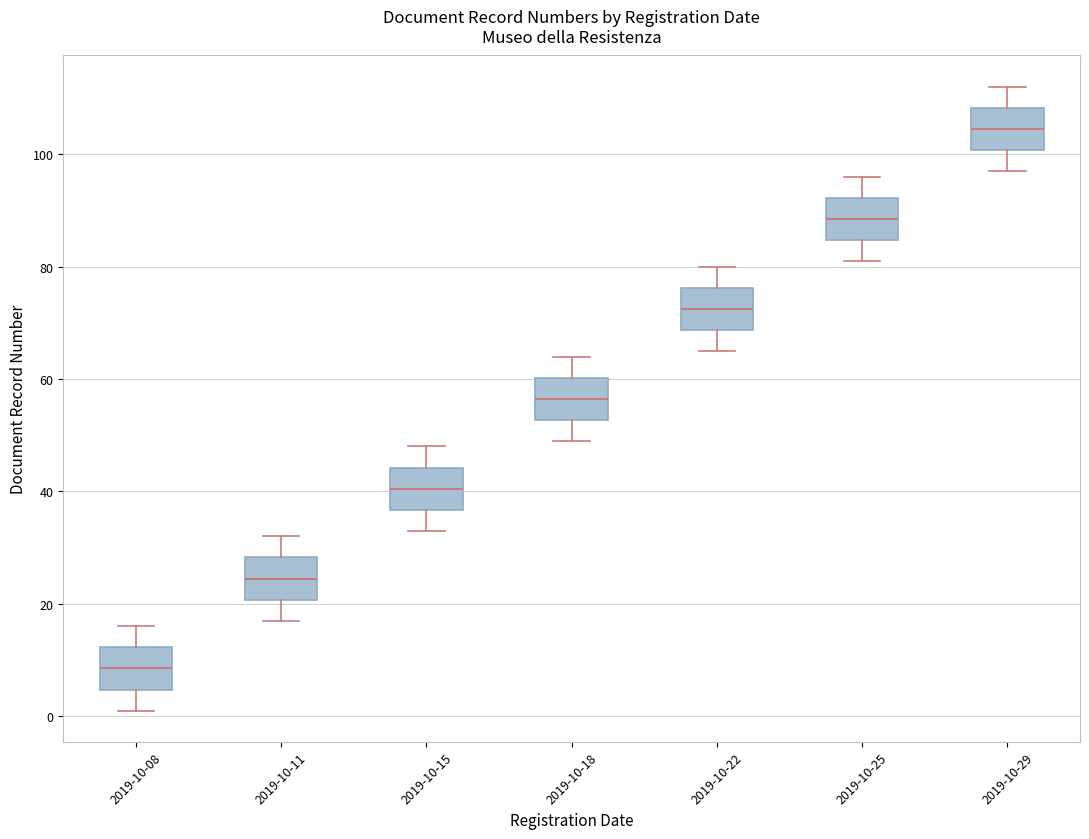

Reading left to right, read every box against the y-axis: the position of its median line, the range the box covers, and the ends of its whiskers. The values are not printed on the chart, so give them approximately, as read against the axis.

2019-10-08: median 8, box 4 to 12, whiskers 2 to 16
2019-10-11: median 24, box 20 to 28, whiskers 18 to 32
2019-10-15: median 40, box 36 to 44, whiskers 34 to 48
2019-10-18: median 56, box 52 to 60, whiskers 50 to 64
2019-10-22: median 72, box 68 to 76, whiskers 66 to 80
2019-10-25: median 88, box 84 to 92, whiskers 82 to 96
2019-10-29: median 104, box 100 to 108, whiskers 98 to 112